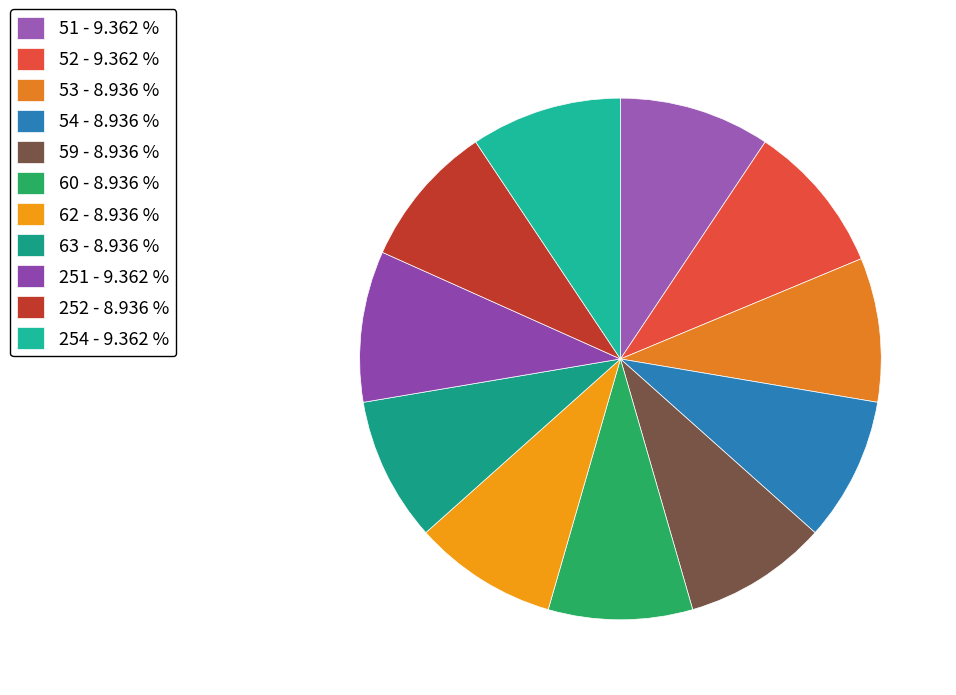

Does any single category account for the majority?

No